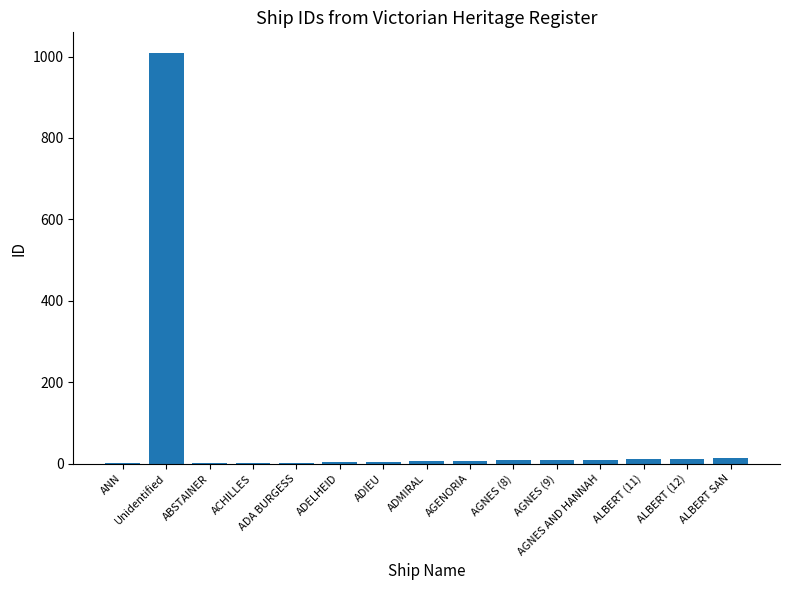

What is the maximum value shown in the chart?

1009